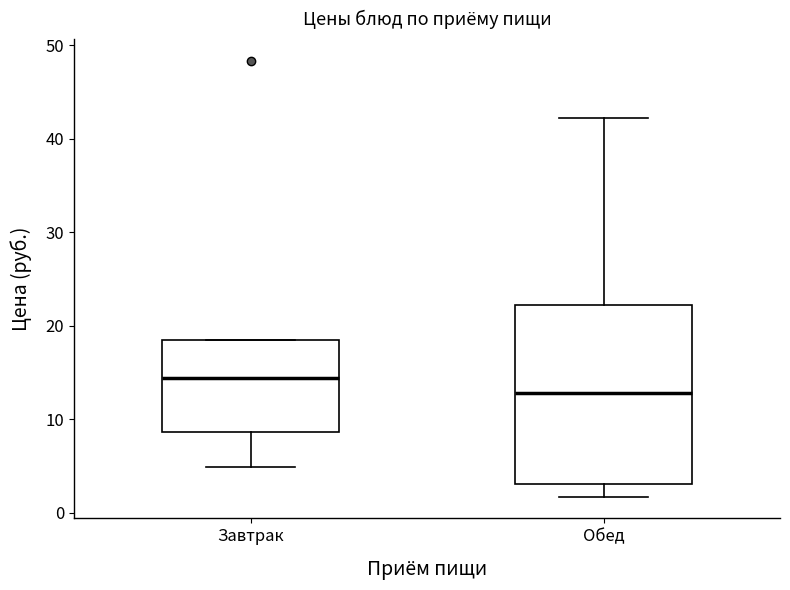

Reading left to right, transcribe this box plot: for each box, give where its median line is, the range the box spans, and where its two whiskers end, as read against the y-axis. The values are not printed on the chart, so give them approximately, as read against the axis.

Завтрак: median 14, box 9 to 18, whiskers 5 to 18
Обед: median 13, box 3 to 22, whiskers 2 to 42